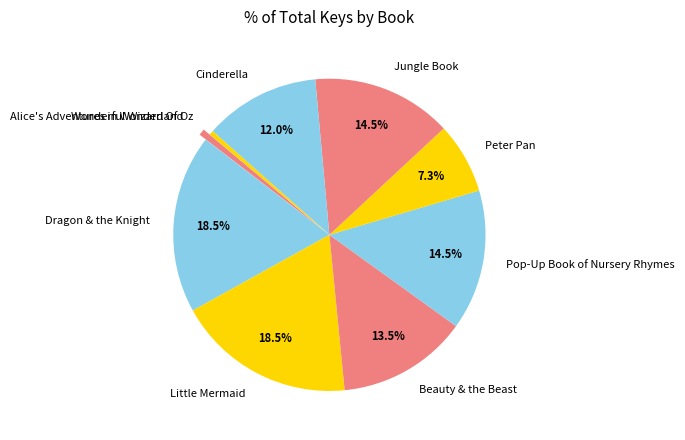

Combined, do Little Mermaid and Peter Pan account for over 50%?

No